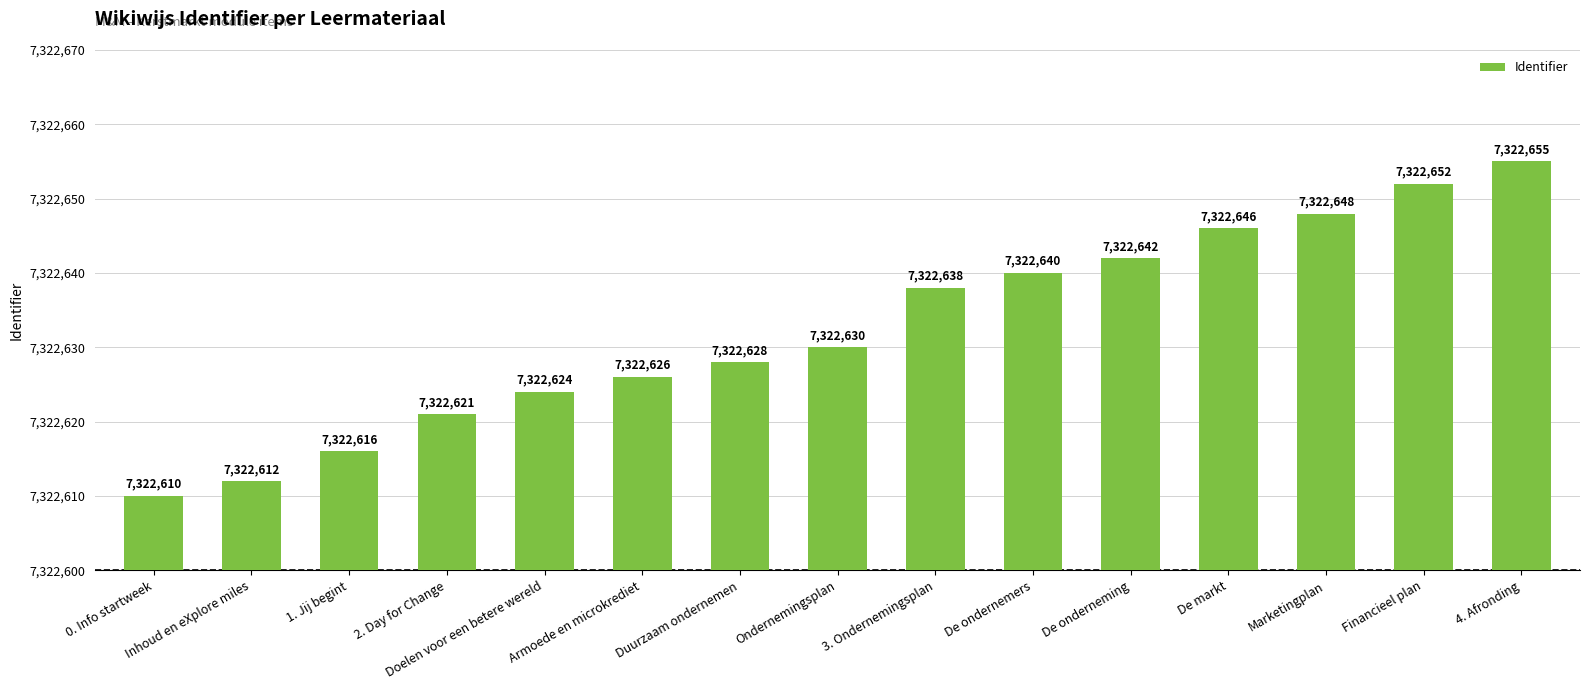

Where is the data nearest to the value 7322632?

Ondernemingsplan